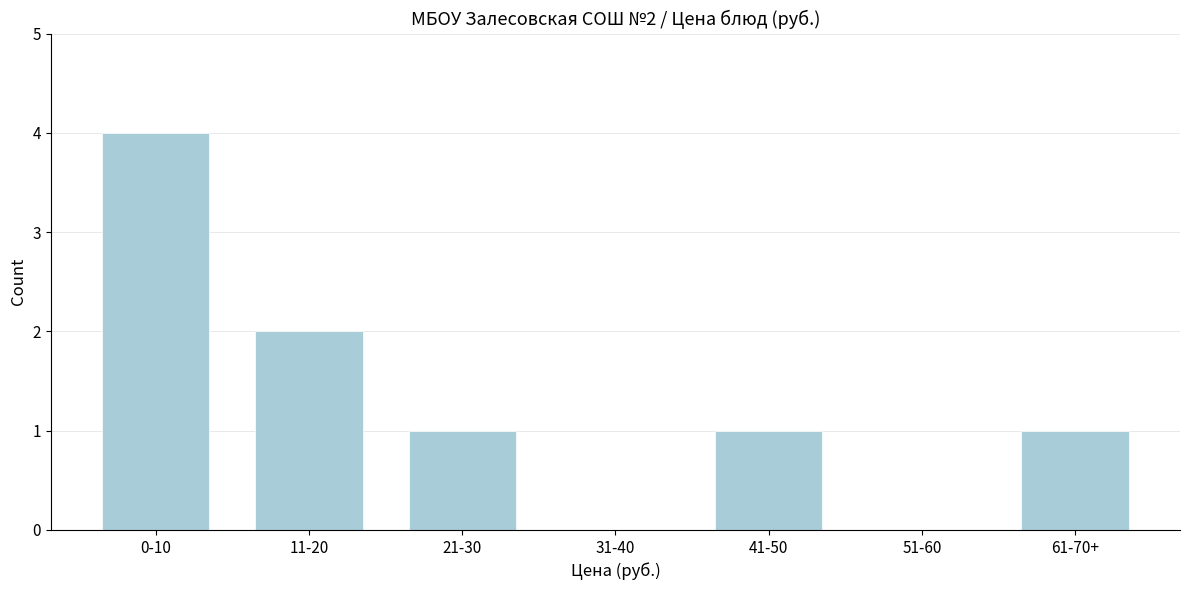

Reading left to right, list all the values displayed in this chart.

0-10=4	11-20=2	21-30=1	31-40=0	41-50=1	51-60=0	61-70+=1